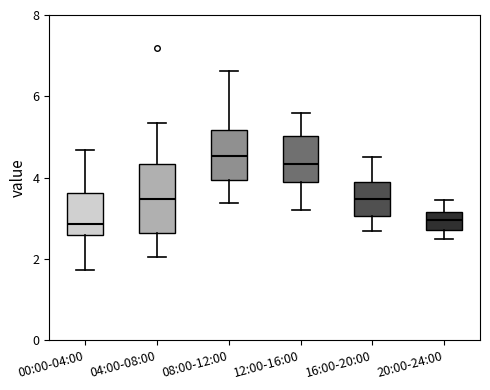

Which box's median line is the highest?

08:00-12:00